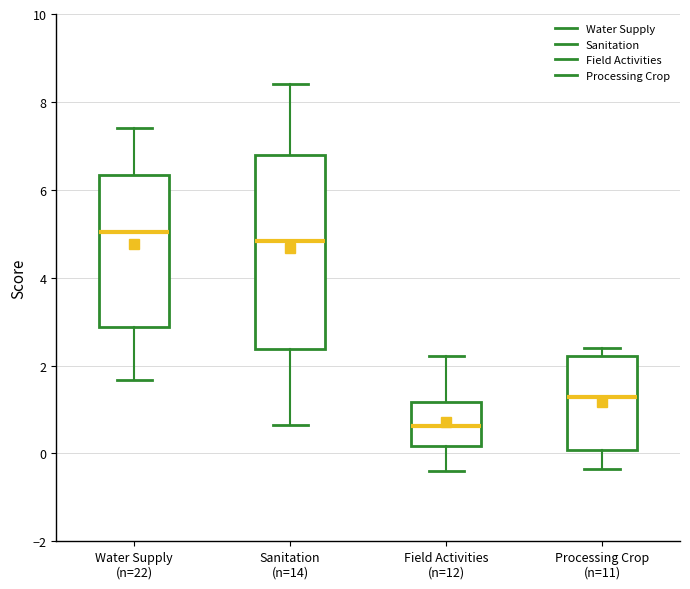

Which box is the tallest, from its lower edge to its upper edge?

Sanitation (n=14)